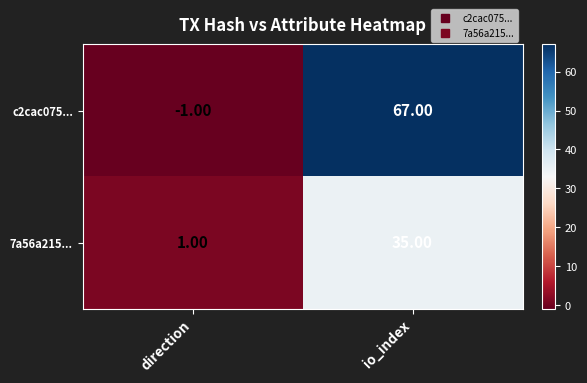

Which series has the largest total across all categories?

c2cac075...